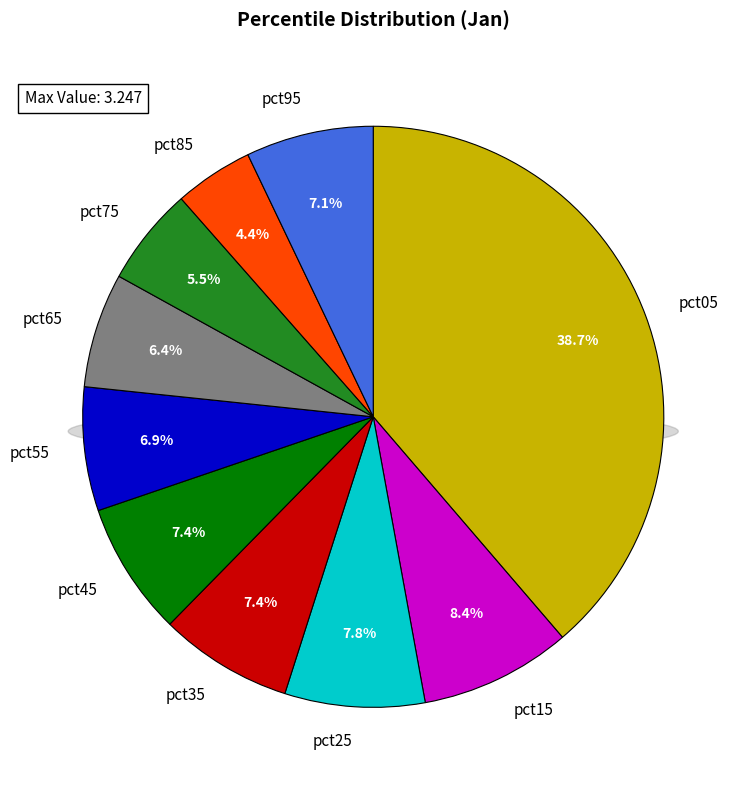

To the nearest percent, what is the difference between the largest and smallest slice percentages?

34%